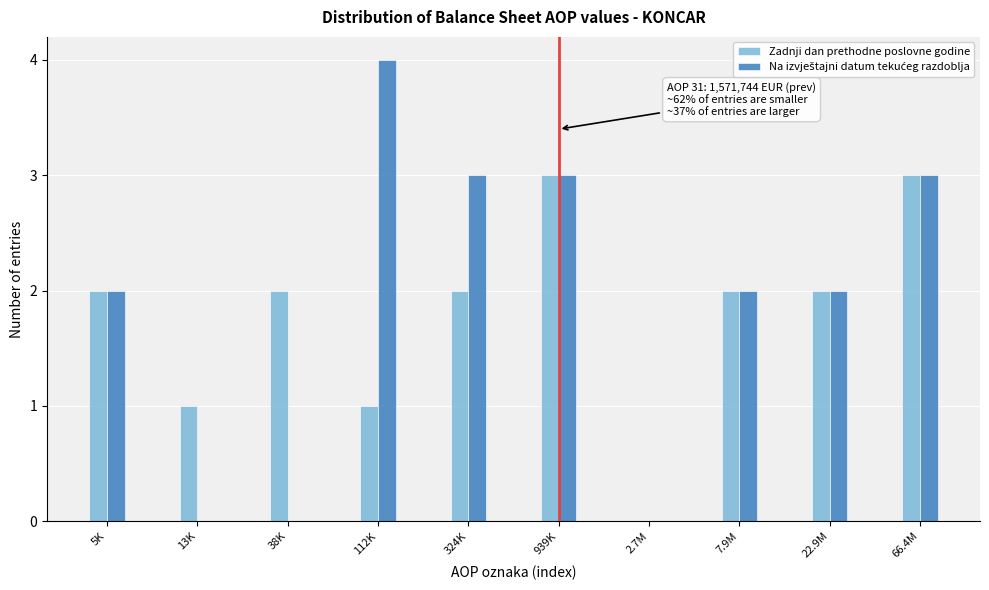

True or false: Zadnji dan prethodne poslovne godine has a value of 0 at 2.7M.

True